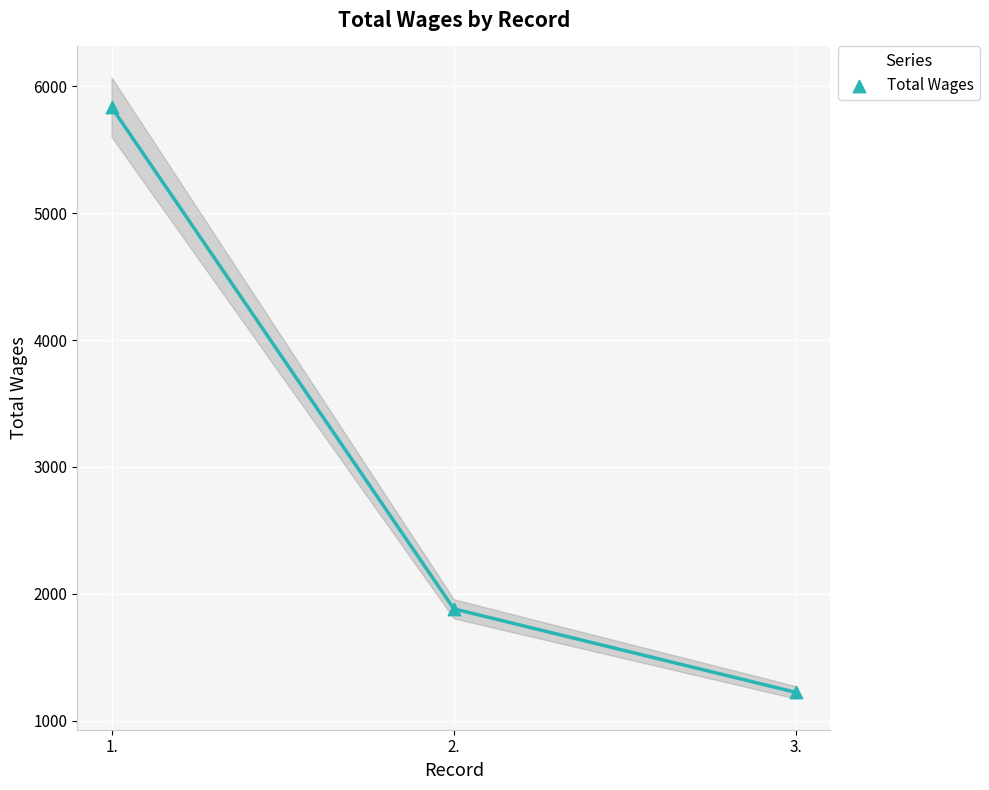

What is the range of Y values (max minus min)?

4614